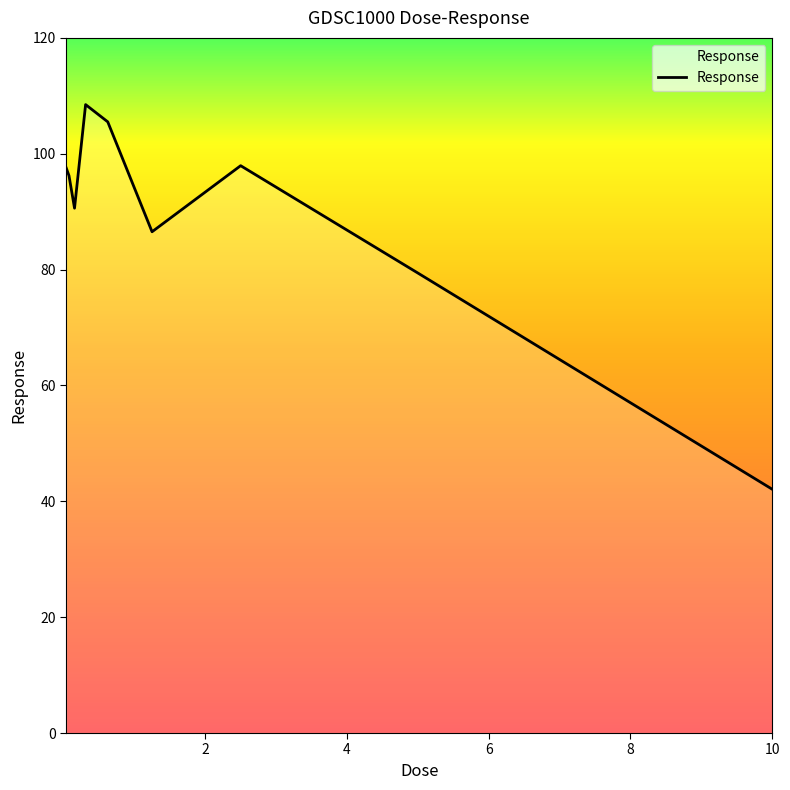

Count the number of data series in this chart.

1